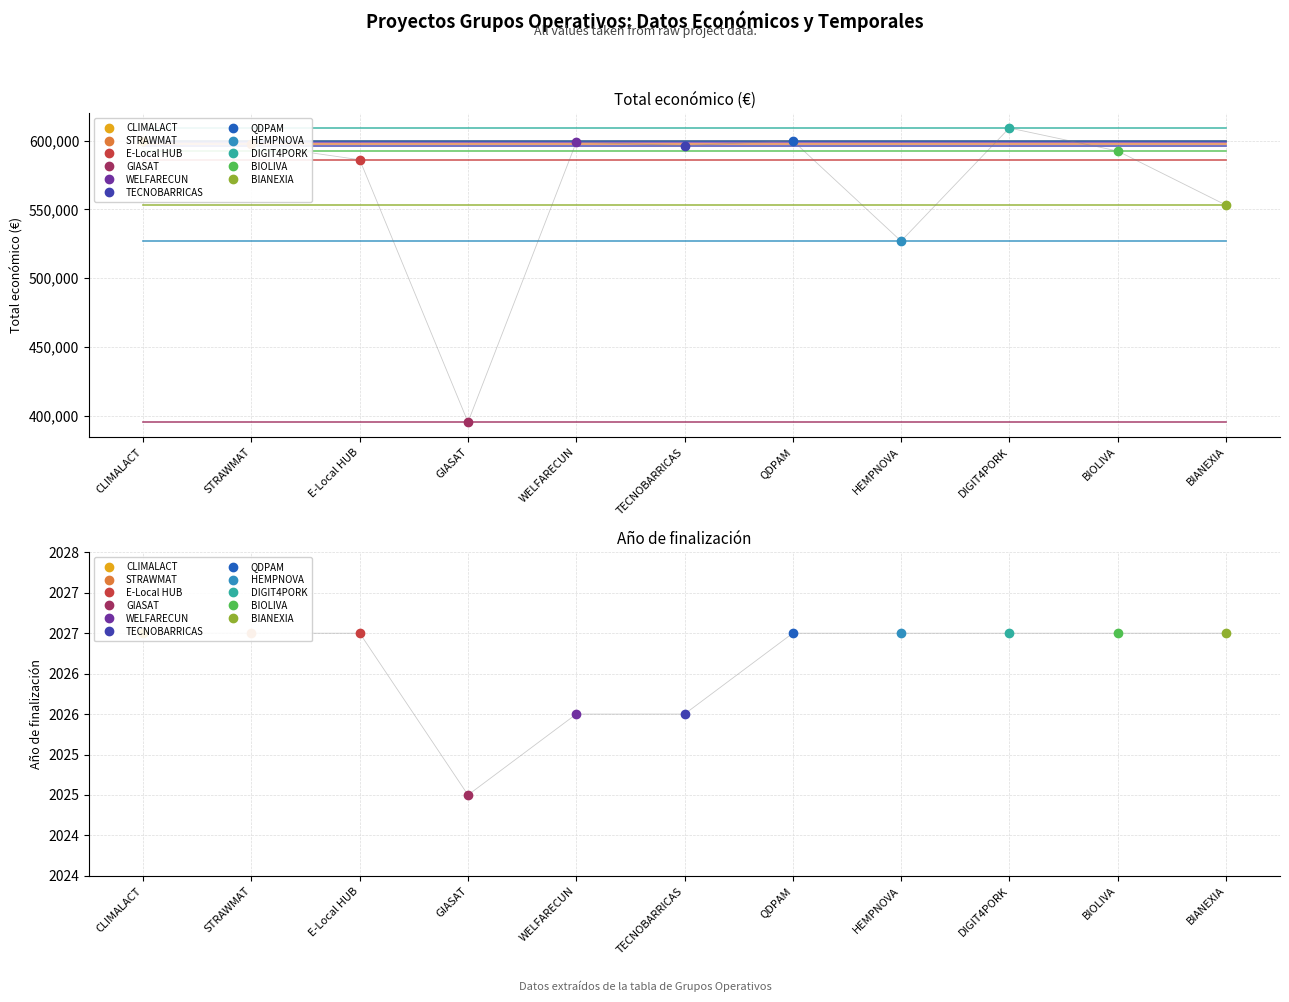

True or false: Total económico and Año de finalización intersect in this chart.

False